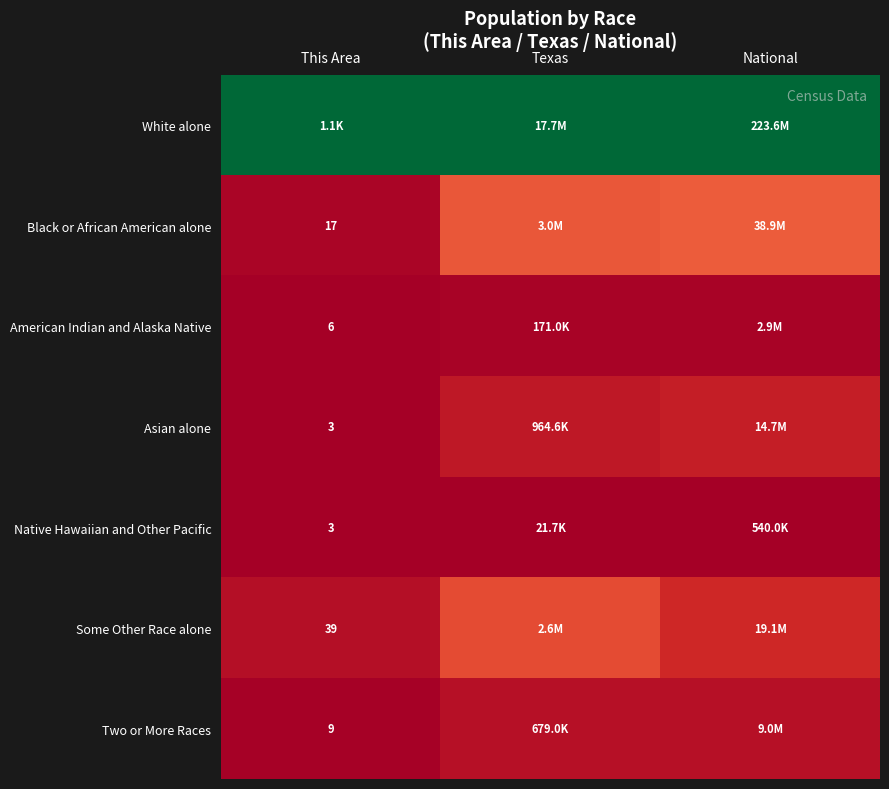

Rank the series at Texas from lowest to highest value.

Native Hawaiian and Other Pacific, American Indian and Alaska Native, Two or More Races, Asian alone, Some Other Race alone, Black or African American alone, White alone